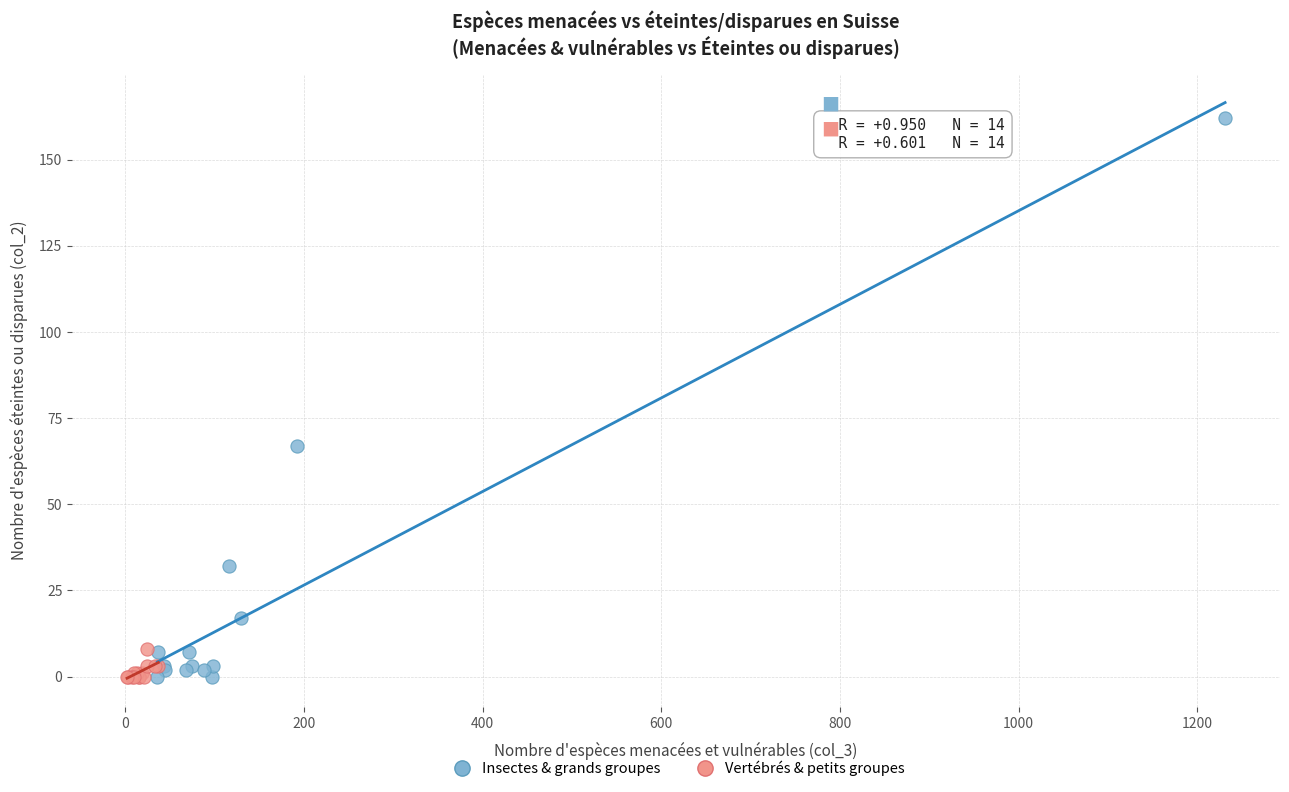

What are all the series names shown in the legend?

Insectes & grands groupes, Vertébrés & petits groupes